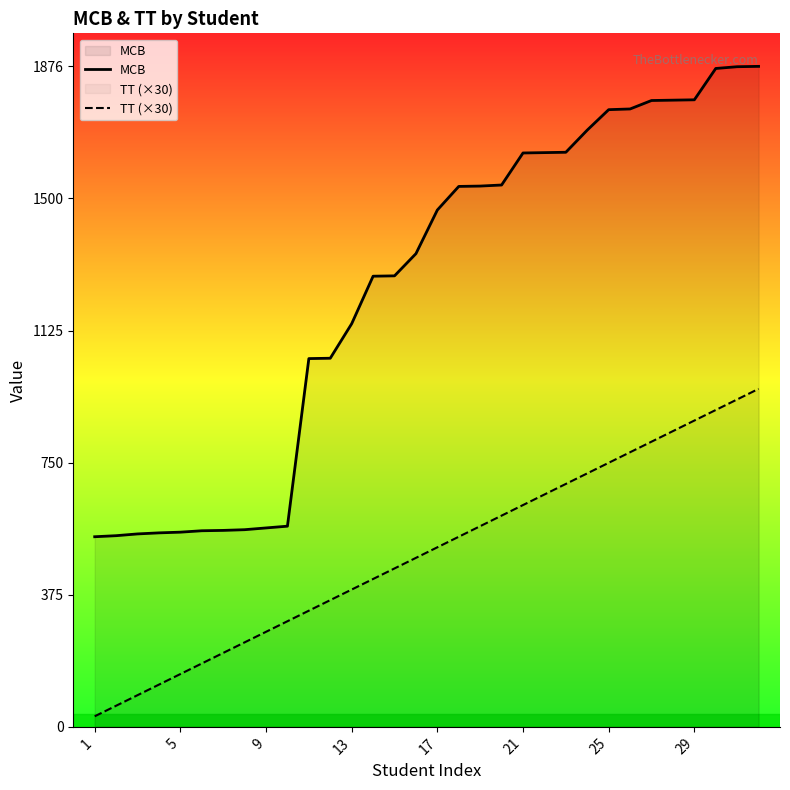

True or false: MCB has a value of 569 at 29.

False